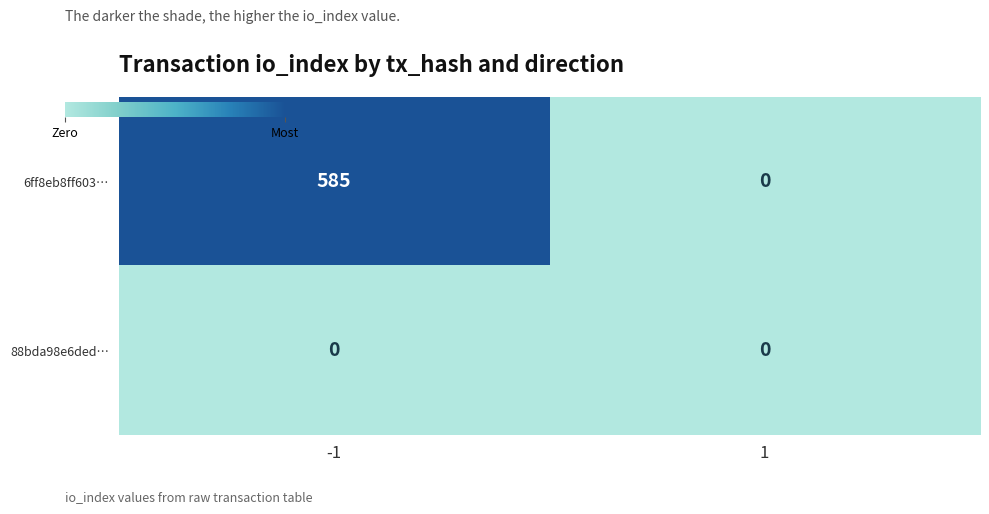

What is the difference between the 6ff8eb8ff603… values at -1 and 1?

585